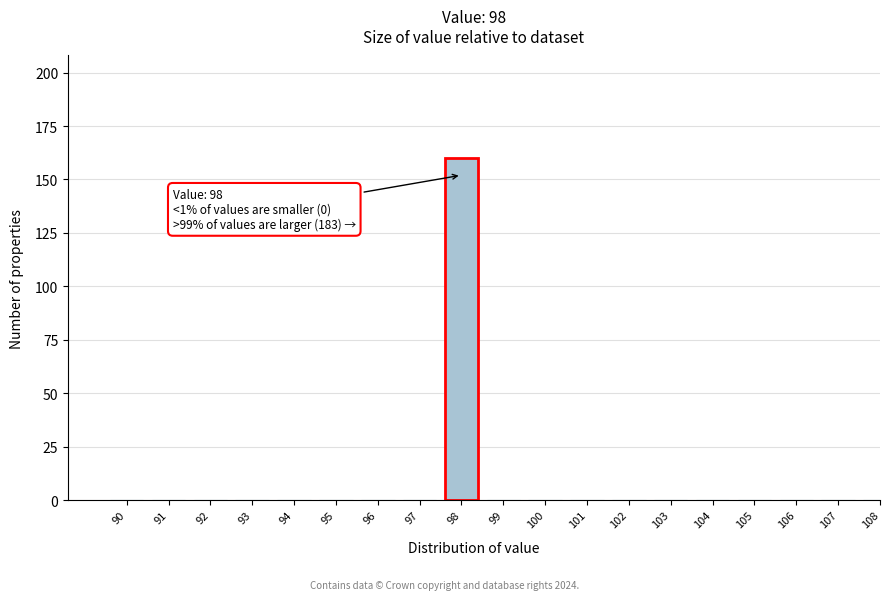

Reading left to right, extract all data points from this chart.

90=0	91=0	92=0	93=0	94=0	95=0	96=0	97=0	98=160	99=0	100=0	101=0	102=0	103=0	104=0	105=0	106=0	107=0	108=0